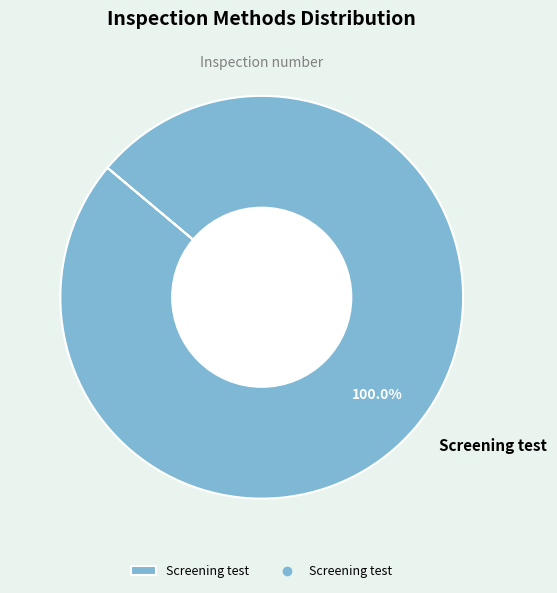

How many segments does this pie chart have?

1